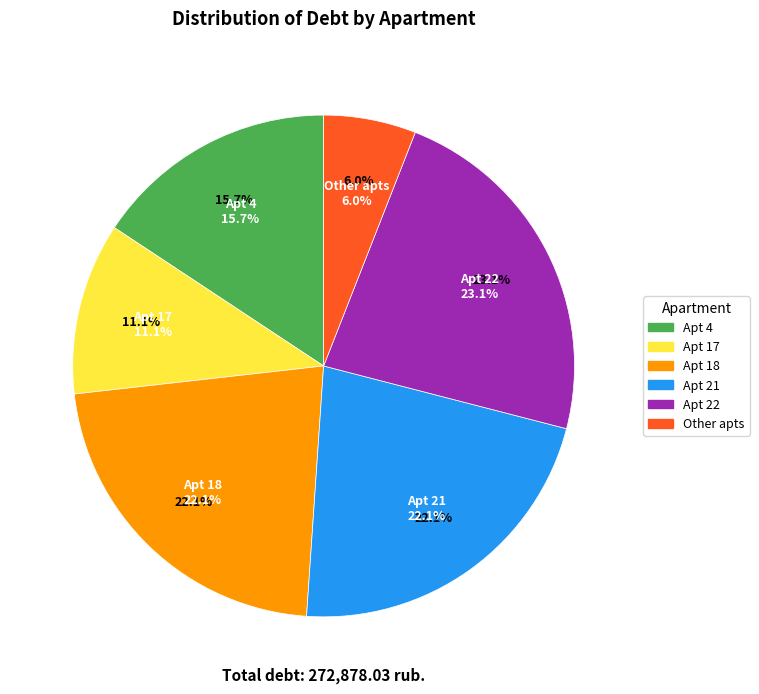

True or false: 7 accounts for 0% of the total.

True